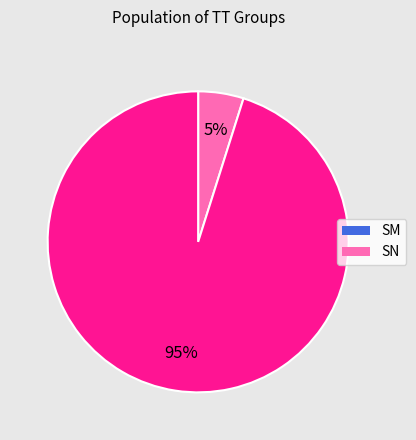

Rank the categories by value from lowest to highest.

SM, SN